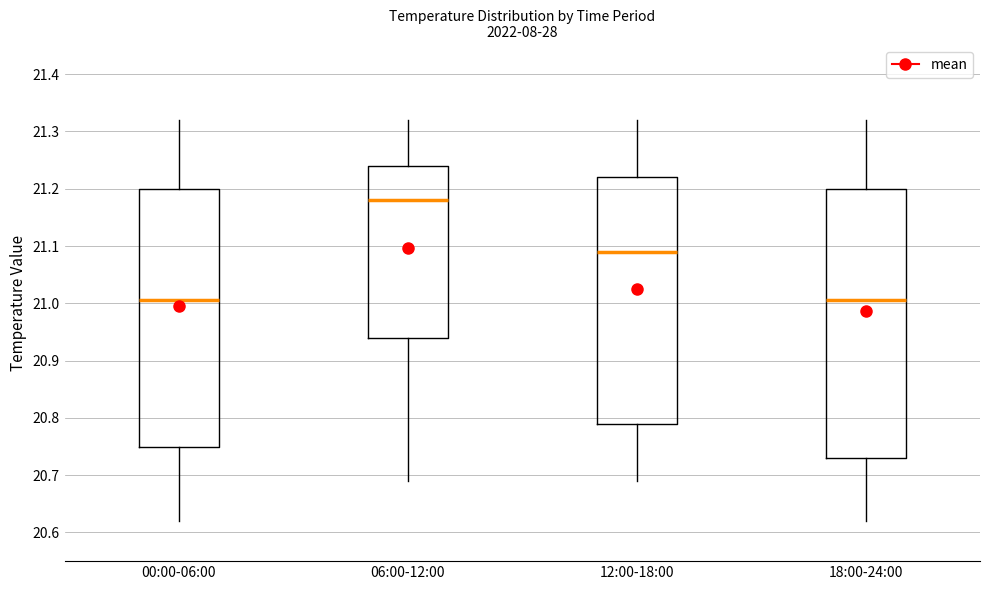

Reading left to right, read every box against the y-axis: the position of its median line, the range the box covers, and the ends of its whiskers. The values are not printed on the chart, so give them approximately, as read against the axis.

00:00-06:00: median 21.01, box 20.75 to 21.20, whiskers 20.62 to 21.32
06:00-12:00: median 21.18, box 20.94 to 21.24, whiskers 20.69 to 21.32
12:00-18:00: median 21.09, box 20.79 to 21.22, whiskers 20.69 to 21.32
18:00-24:00: median 21.01, box 20.73 to 21.20, whiskers 20.62 to 21.32